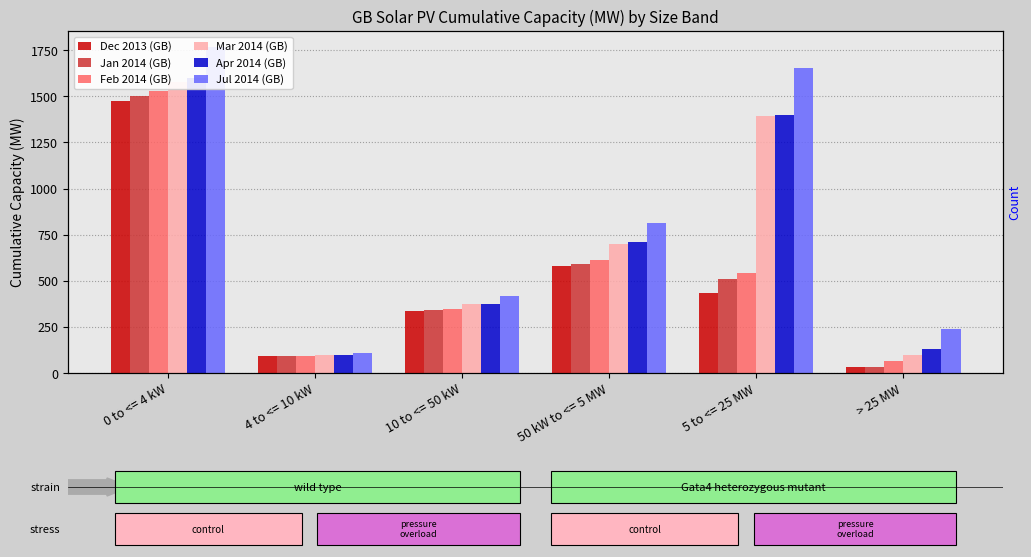

What is the value of the Apr 2014 (GB) bar at the 4th from the left?

711.8